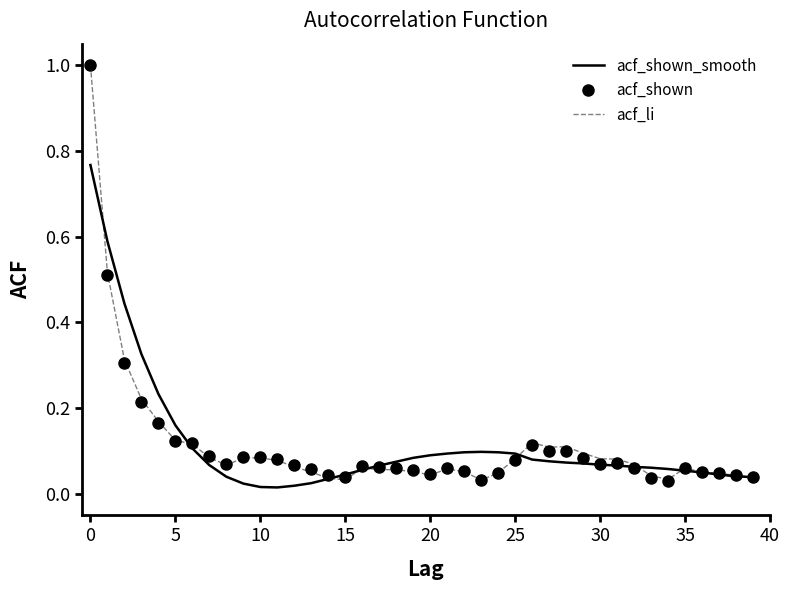

What is the maximum value for acf_shown?

1.0